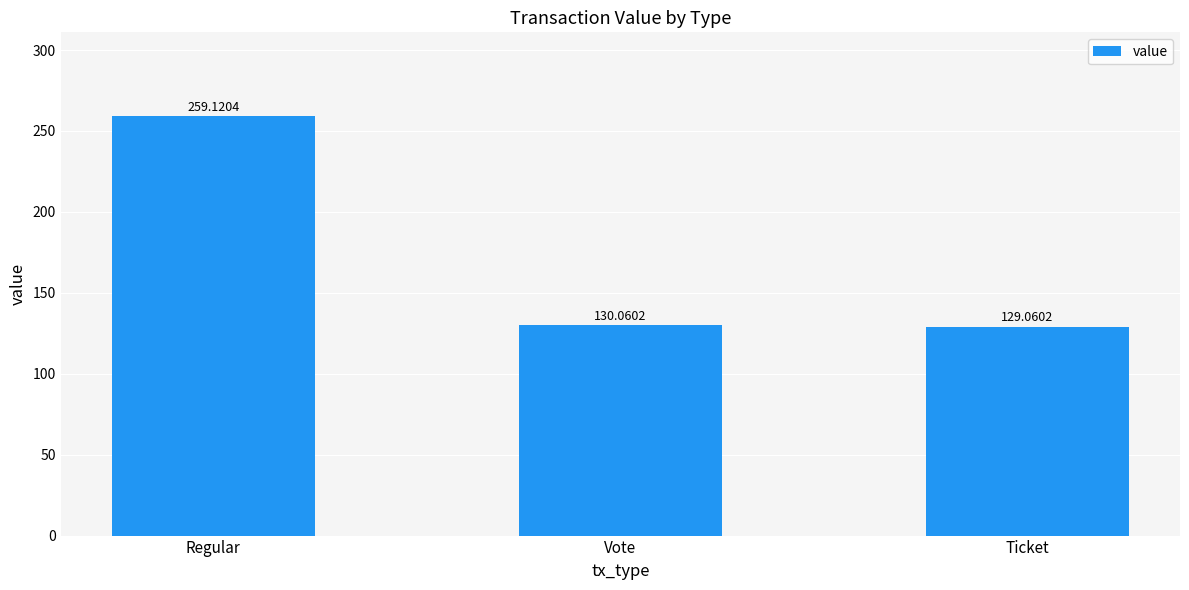

Rank the categories by value from highest to lowest.

Regular, Vote, Ticket